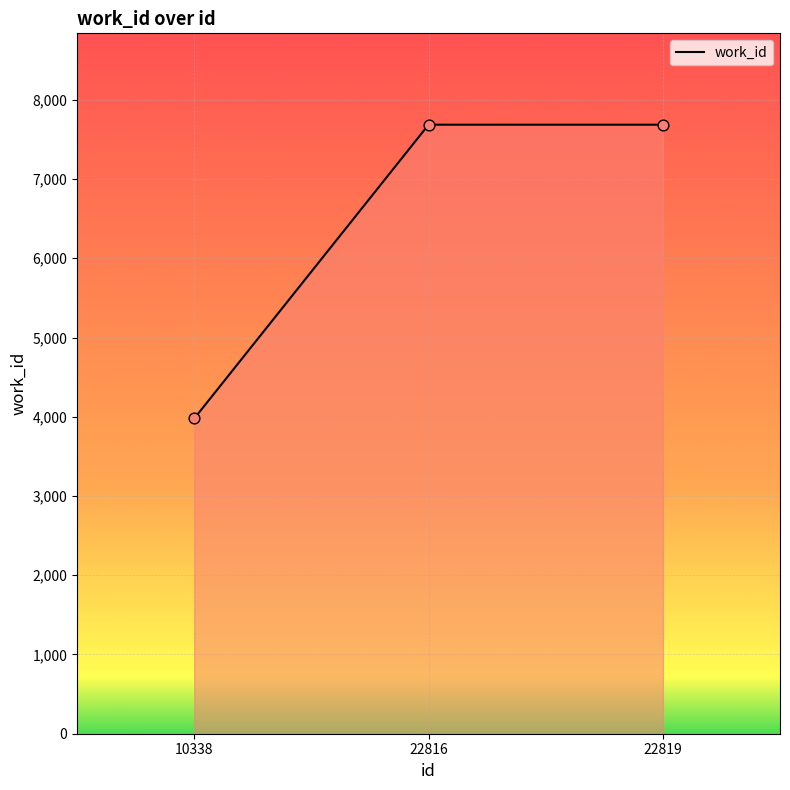

Which has a higher value, 10338 or 22816?

22816